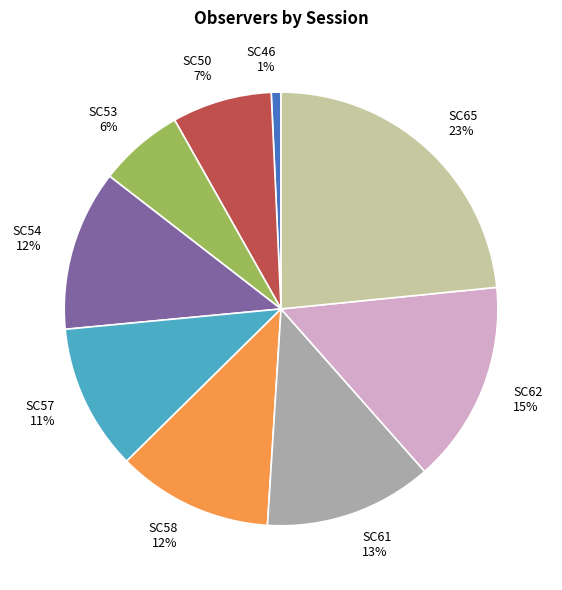

Which has a higher value, SC46 or SC54?

SC54